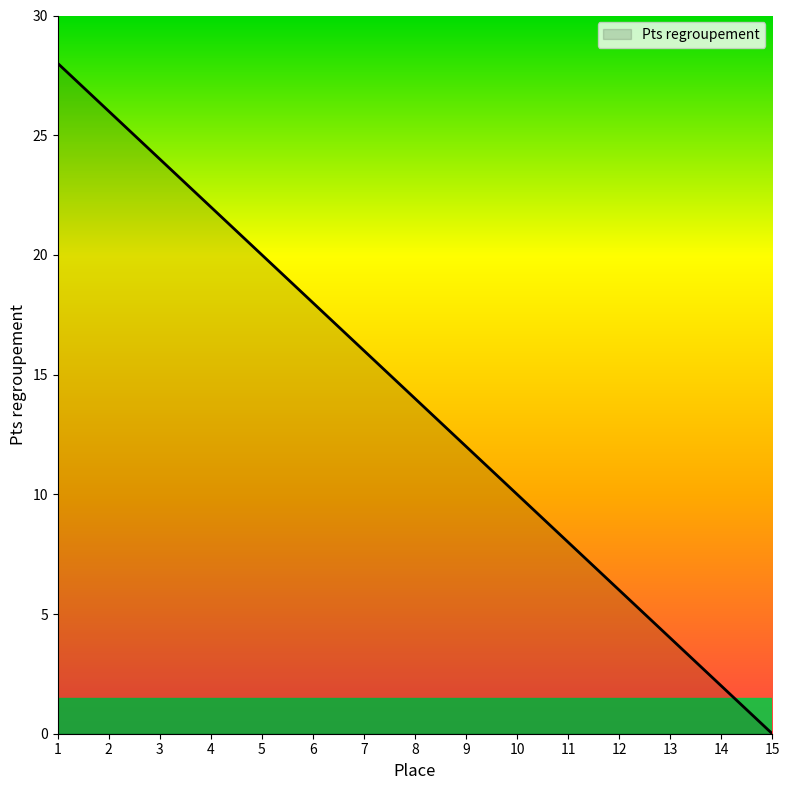

How many lines are shown in the chart?

1